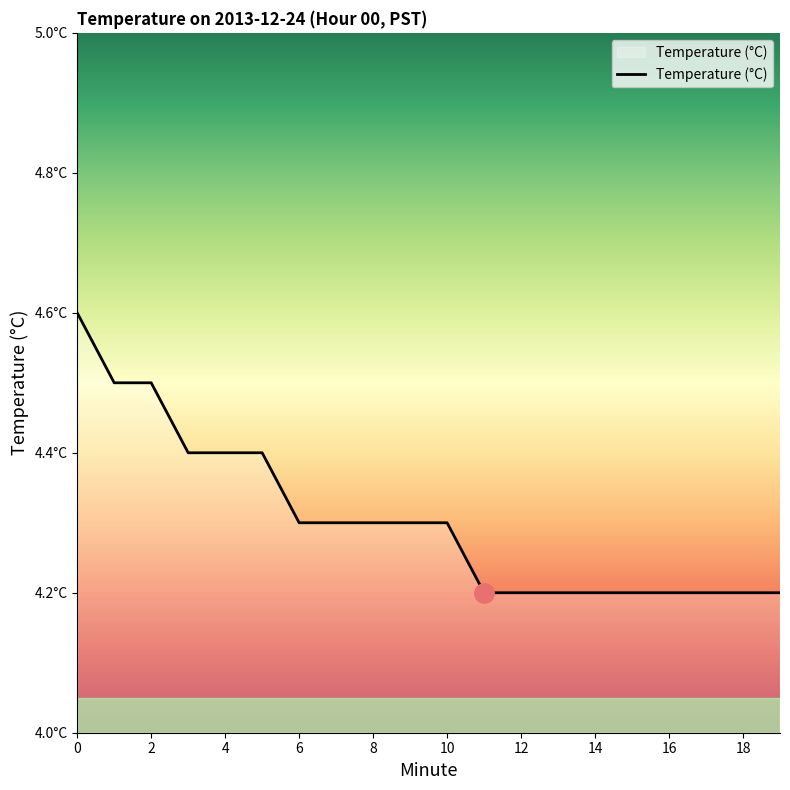

Reading right to left, list all the values displayed in this chart.

19=4.2	18=4.2	17=4.2	16=4.2	15=4.2	14=4.2	13=4.2	12=4.2	11=4.2	10=4.3	9=4.3	8=4.3	7=4.3	6=4.3	5=4.4	4=4.4	3=4.4	2=4.5	1=4.5	0=4.6